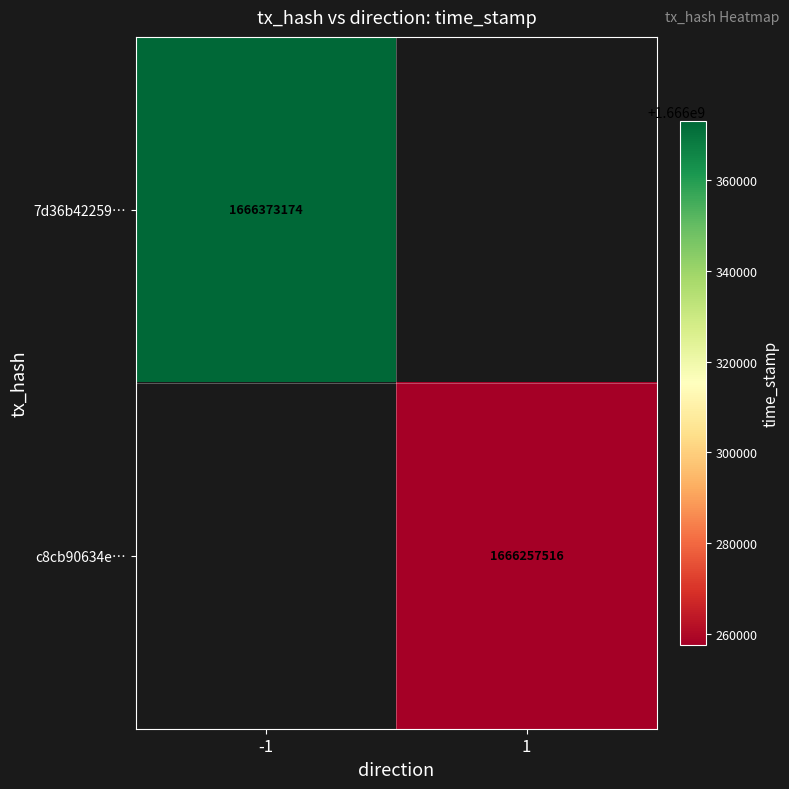

How many categories are shown in the chart?

2